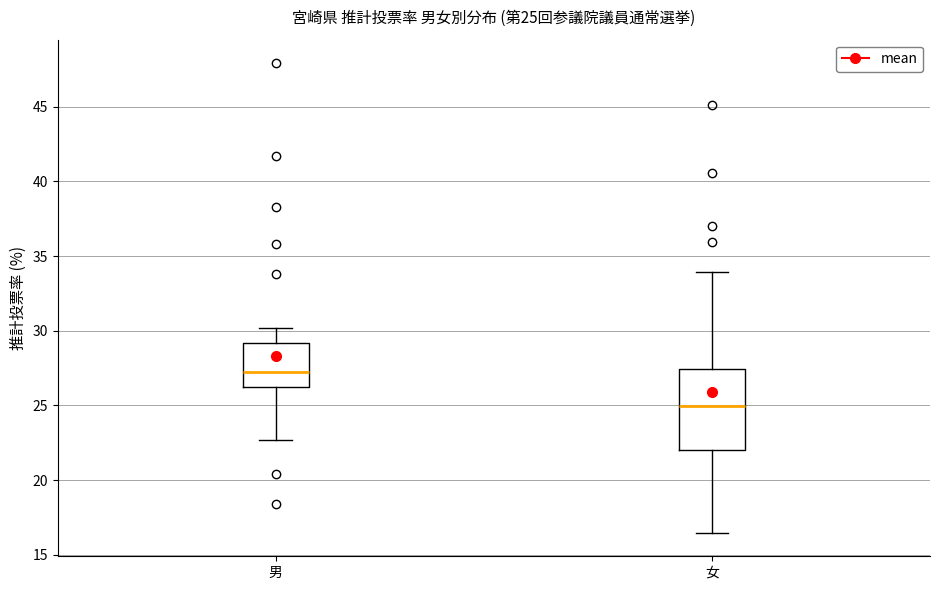

Comparing the boxes themselves (not the whiskers), which one is the tallest?

女